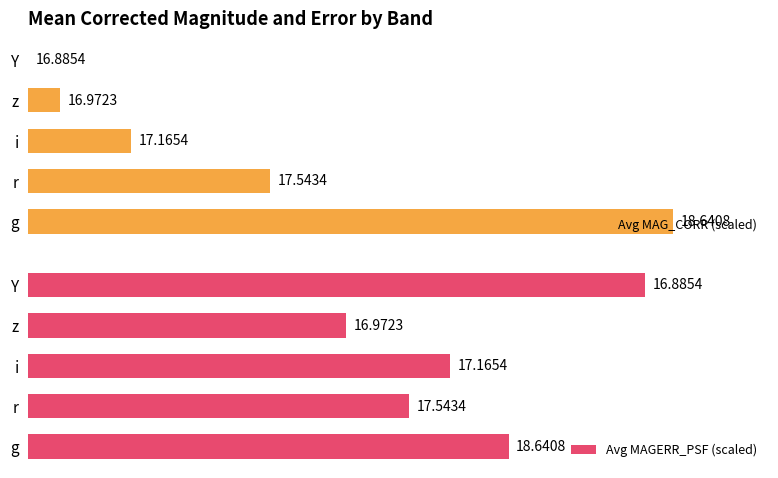

At z, list the series in order from largest to smallest.

Avg MAGERR_PSF (scaled), Avg MAG_CORR (scaled)